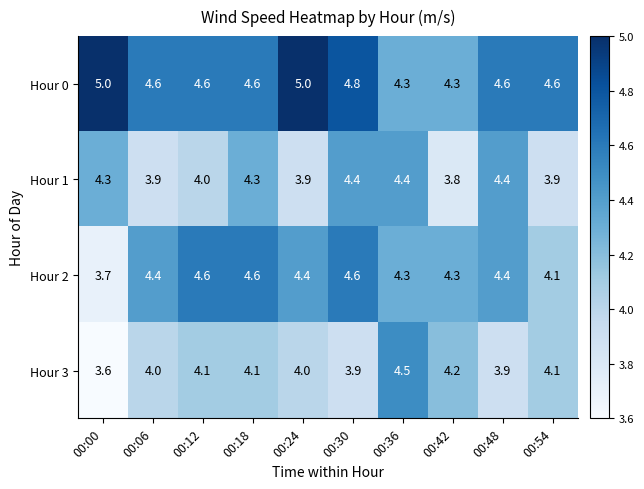

What is the average value of the Hour 3 series?

4.0